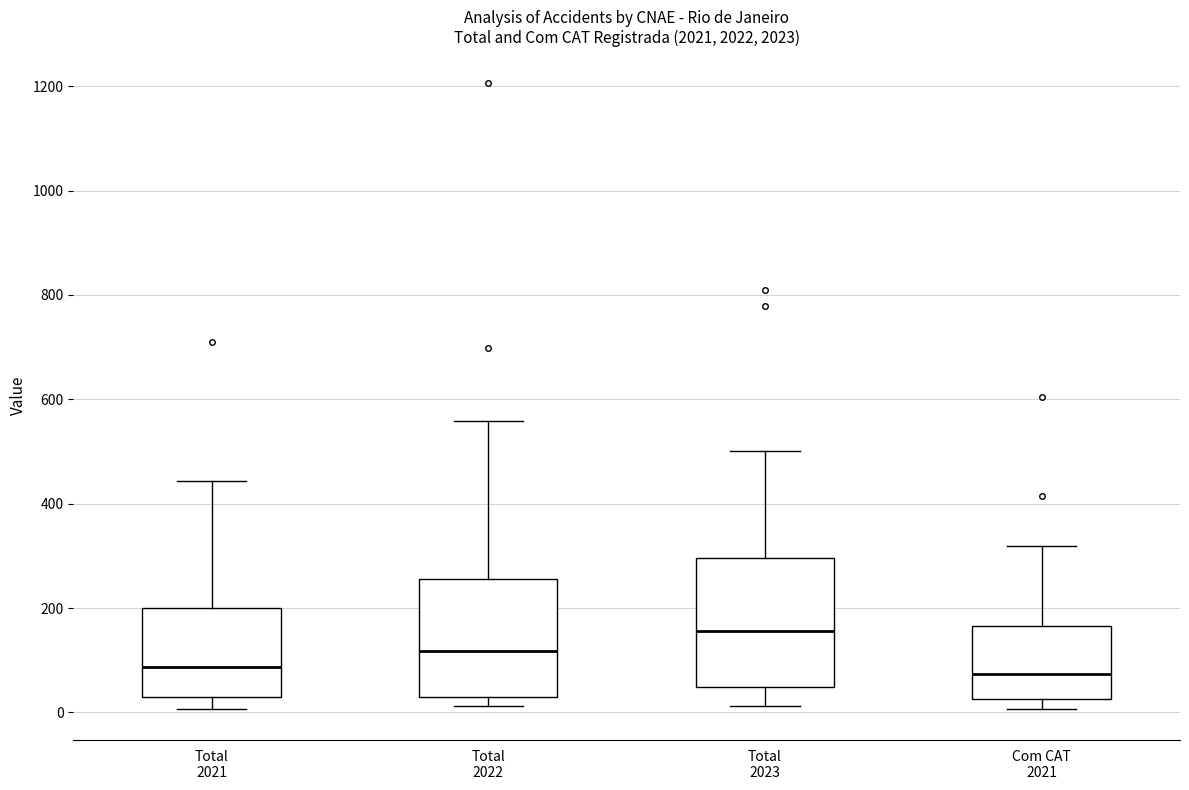

Where does the lower whisker of the box for Total 2021 end on the y-axis? The values are not printed on the chart, so give them approximately, as read against the axis.

0